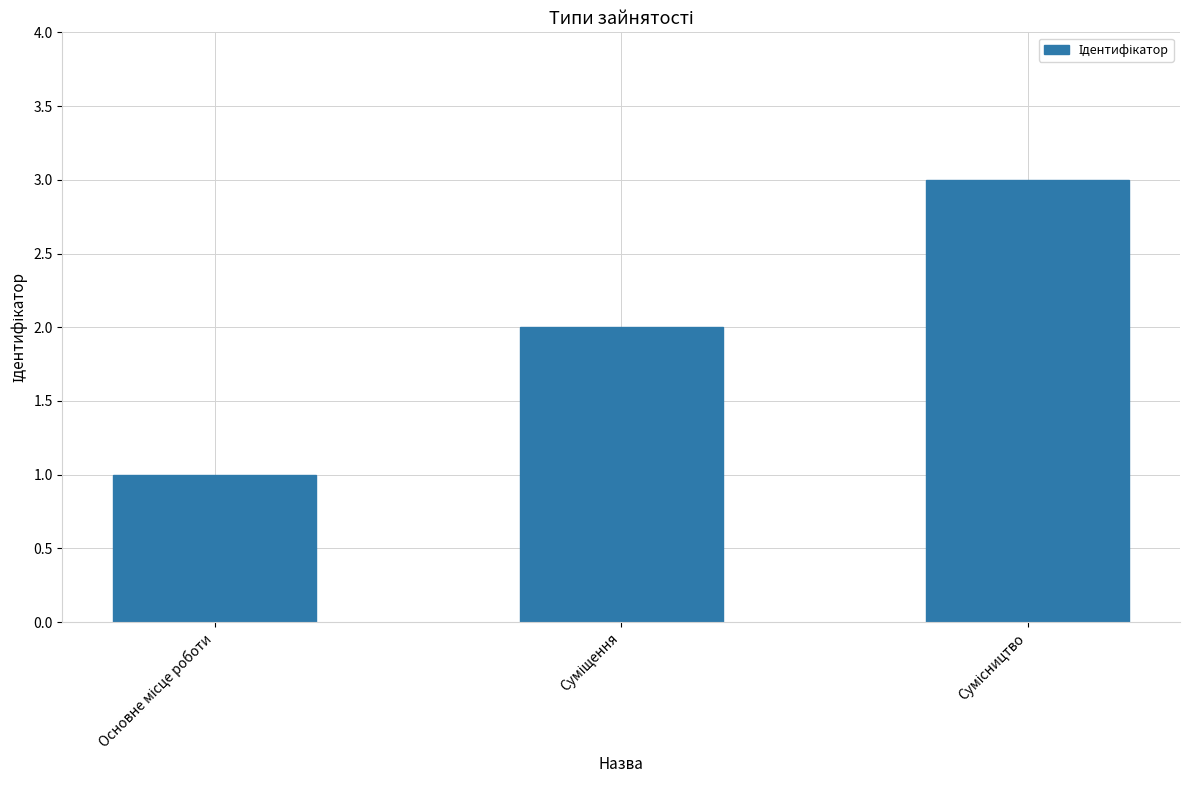

What is the maximum value shown in the chart?

3